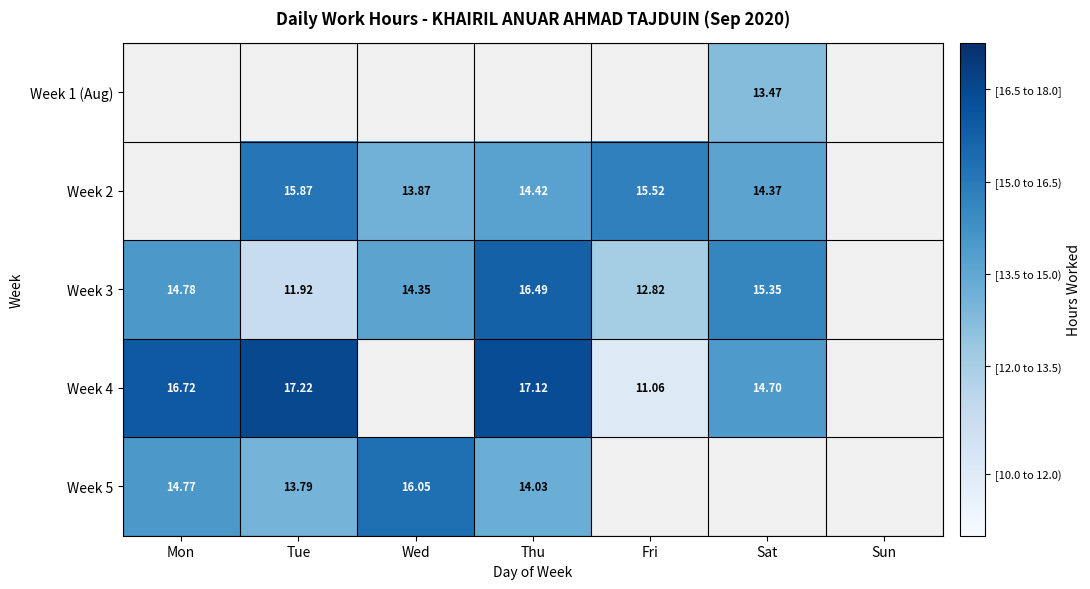

Is the value of Week 3 at Wed greater than the value of Week 5 at Wed?

No